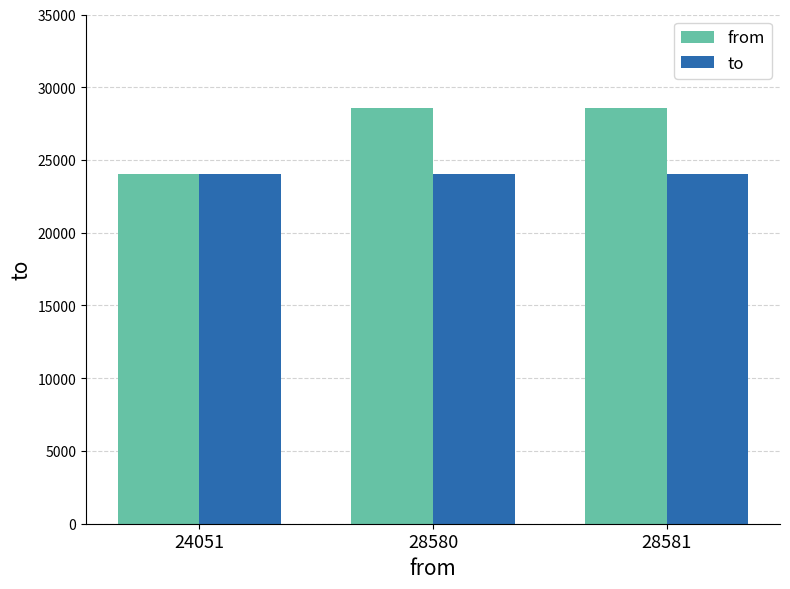

What is the value of the to bar at the 2nd from the left?

24046